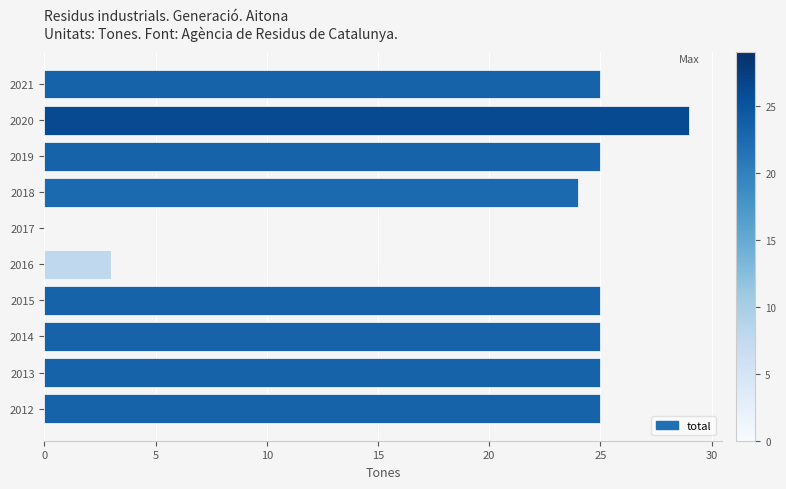

How many data points does each series have?

10